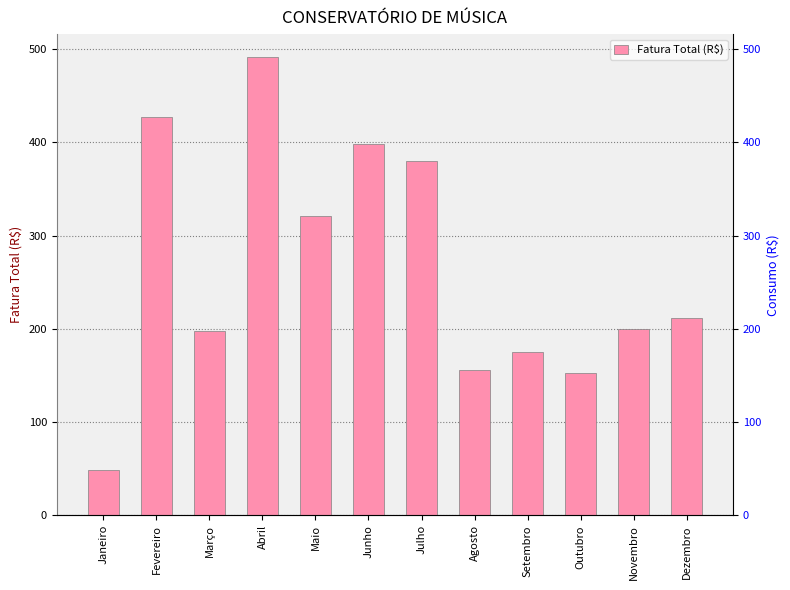

Reading right to left, list all the values displayed in this chart.

211.9	199.5	153.1	174.8	155.4	379.9	397.6	320.7	491.3	197.5	427.3	48.4